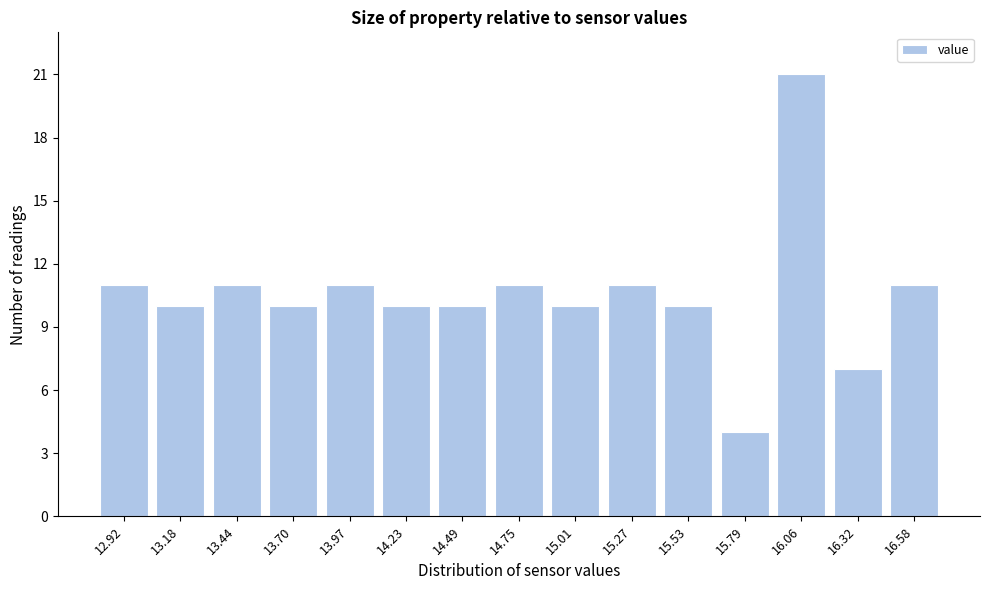

Reading left to right, extract all data points from this chart.

12.92=11	13.18=10	13.44=11	13.70=10	13.97=11	14.23=10	14.49=10	14.75=11	15.01=10	15.27=11	15.53=10	15.79=4	16.06=21	16.32=7	16.58=11